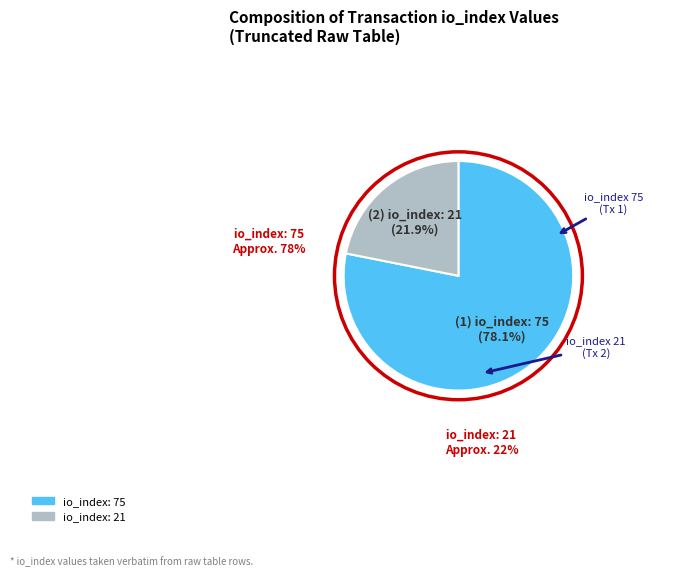

To the nearest percent, what portion does io_index: 75 represent?

78%